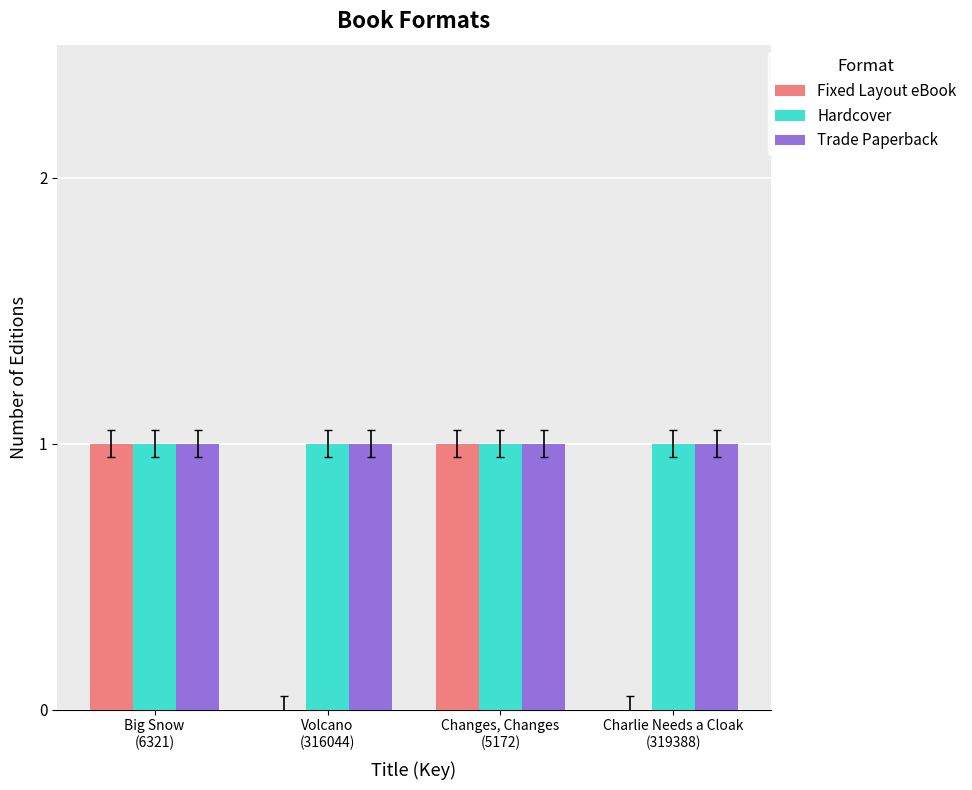

What is the sum of all Hardcover values?

4